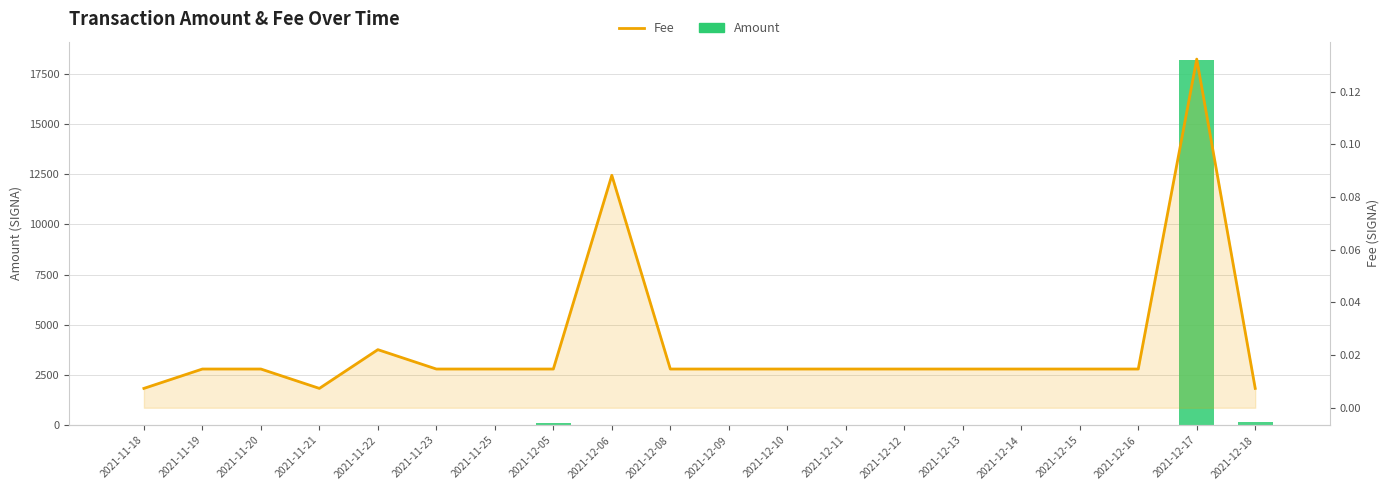

The value of Amount at 2021-12-09 is 13.0. True or false?

False